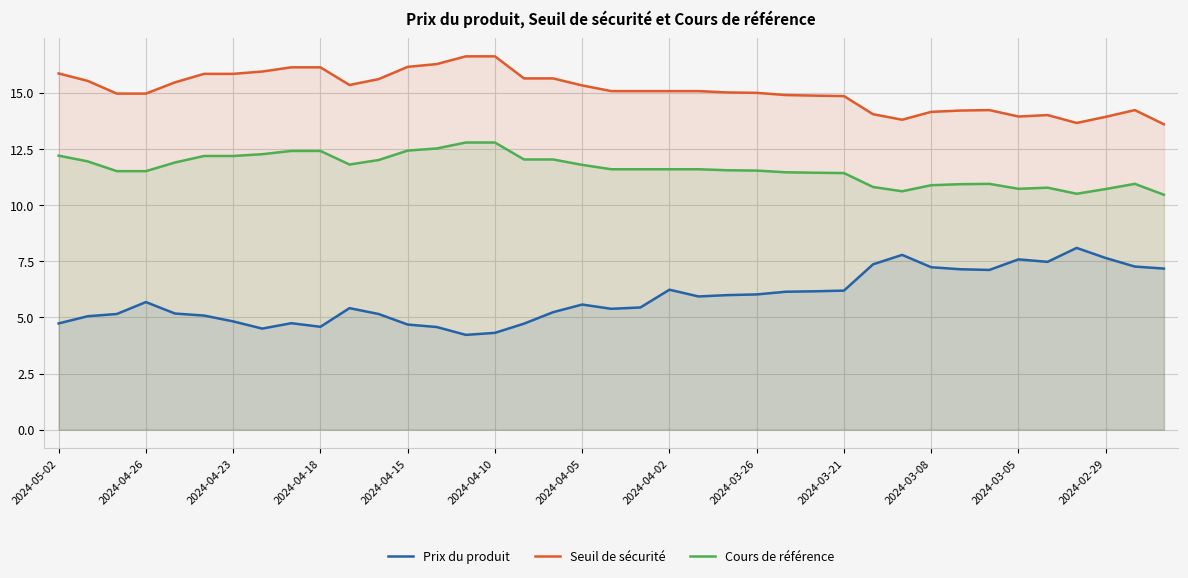

Rank the series by their average value, from highest to lowest.

Seuil de sécurité, Cours de référence, Prix du produit